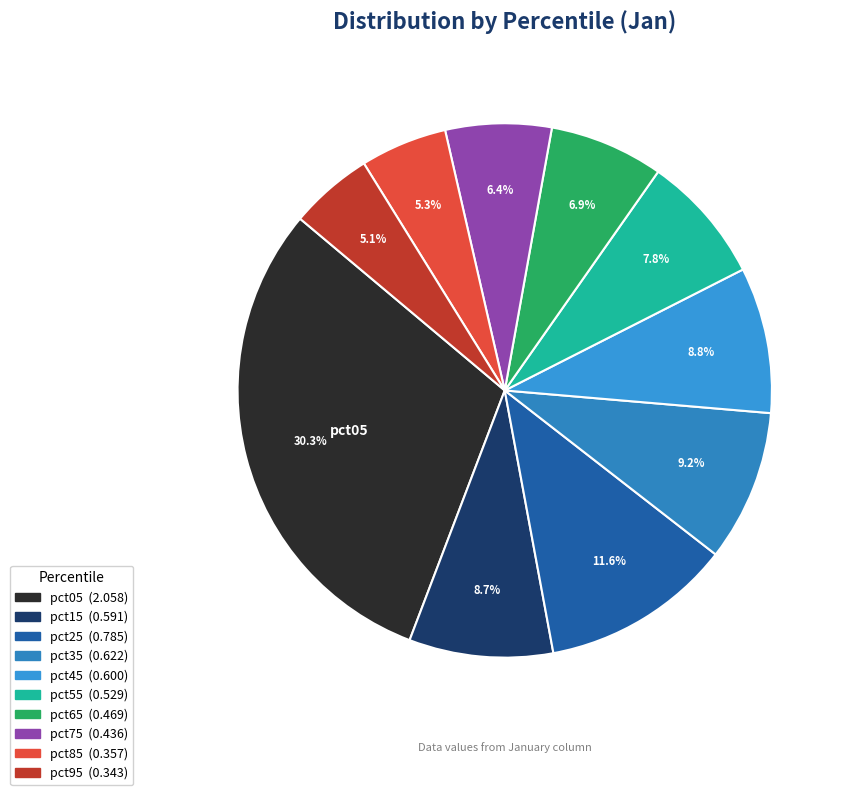

How many segments does this pie chart have?

10